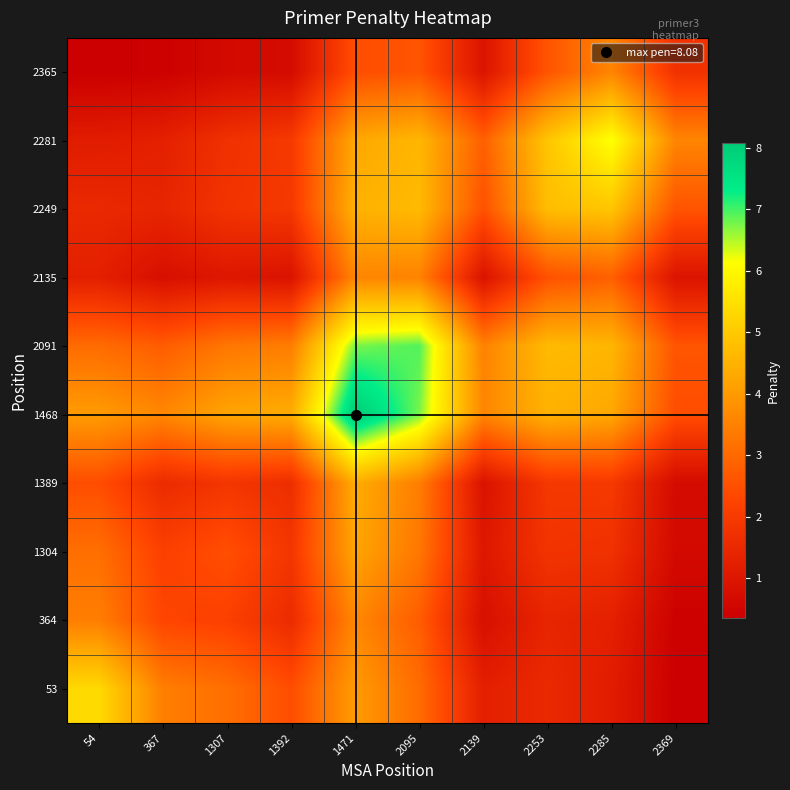

Reading left to right, what are all the values shown in this chart?

53: 54=5.4	367=3.4	1307=3.1	1392=2.5	1471=4.0	2095=3.1	2139=1.3	2253=1.5	2285=1.2	2369=0.4
364: 54=3.4	367=2.3	1307=2.2	1392=1.6	1471=3.6	2095=2.8	2139=0.8	2253=1.4	2285=1.3	2369=0.4
1304: 54=3.1	367=2.2	1307=2.5	1392=1.9	1471=4.2	2095=3.3	2139=1.0	2253=1.8	2285=1.7	2369=0.6
1389: 54=2.5	367=1.6	1307=1.9	1392=1.6	1471=4.4	2095=3.4	2139=0.9	2253=1.9	2285=2.0	2369=0.7
1468: 54=4.0	367=3.6	1307=4.2	1392=4.4	1471=8.1	2095=6.8	2139=3.6	2253=4.5	2285=4.3	2369=2.5
2091: 54=3.1	367=2.8	1307=3.3	1392=3.4	1471=6.8	2095=6.9	2139=3.5	2253=4.7	2285=4.6	2369=2.6
2135: 54=1.3	367=0.8	1307=1.0	1392=0.9	1471=3.6	2095=3.5	2139=0.9	2253=2.5	2285=2.8	2369=0.9
2249: 54=1.5	367=1.4	1307=1.8	1392=1.9	1471=4.5	2095=4.7	2139=2.5	2253=4.7	2285=4.9	2369=2.6
2281: 54=1.2	367=1.3	1307=1.7	1392=2.0	1471=4.3	2095=4.6	2139=2.8	2253=4.9	2285=6.2	2369=3.6
2365: 54=0.4	367=0.4	1307=0.6	1392=0.7	1471=2.5	2095=2.6	2139=0.9	2253=2.6	2285=3.6	2369=1.8